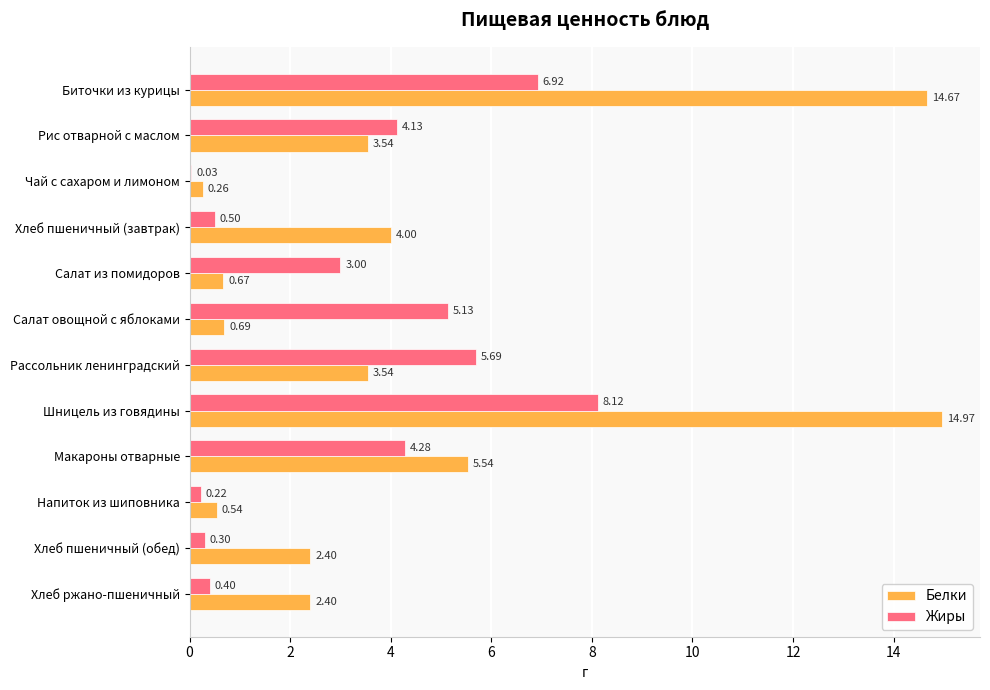

At which category is the sum across all series the highest?

Шницель из говядины